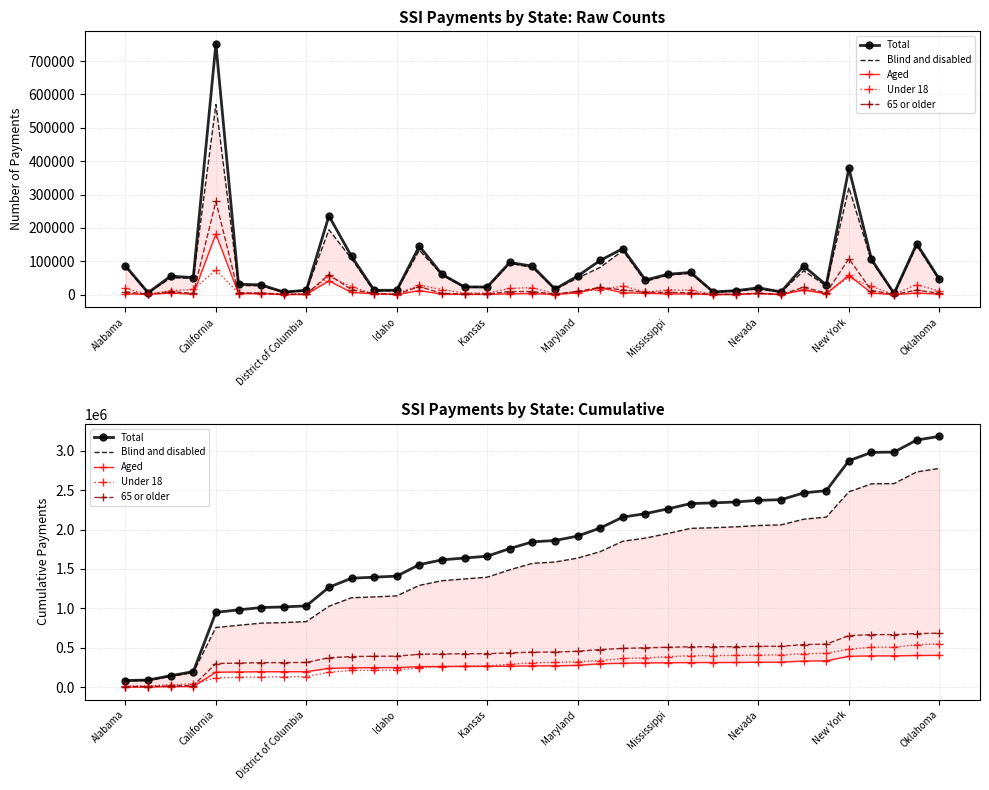

At which label does Under 18 first exceed 312784?

19